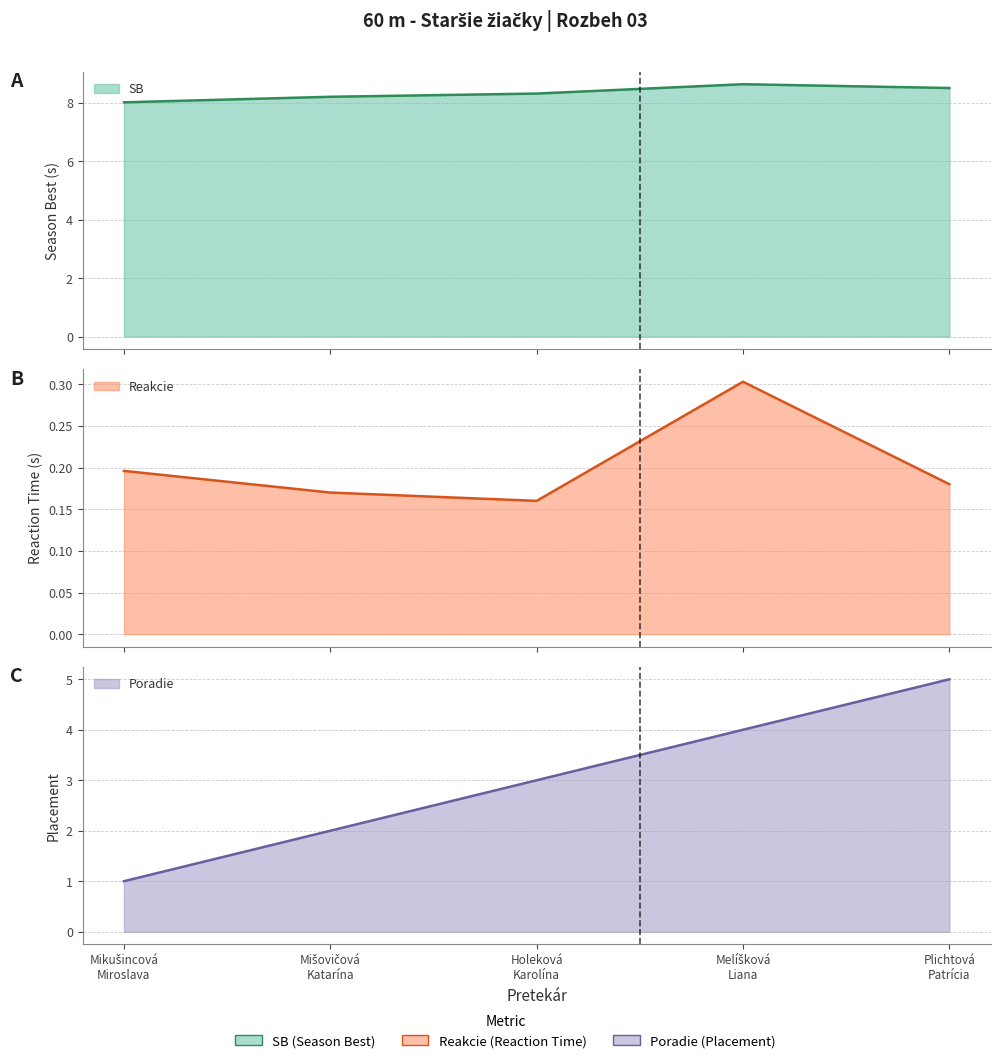

What is the label of the 4th point from the right?

Mišovičová
Katarína